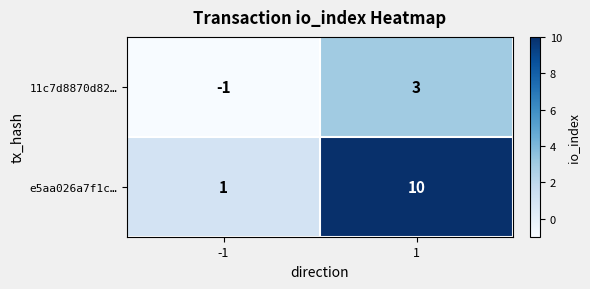

What value does the e5aa026a7f1c… series have at 1?

10